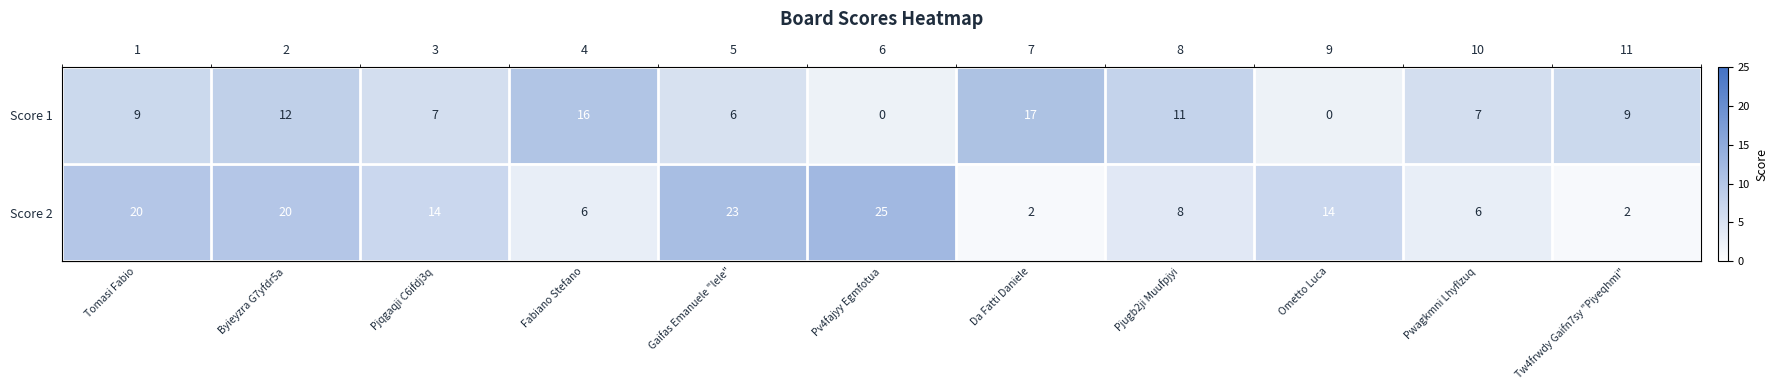

What is the difference between the Score 1 values at 4 and 1?

7